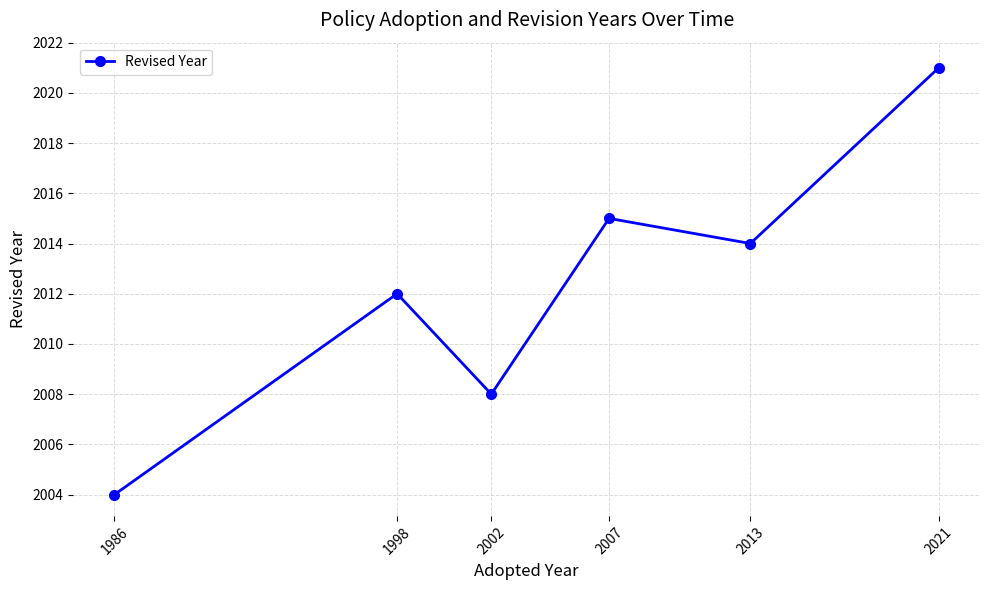

What is the change in value from 1986 to 2021?

+17